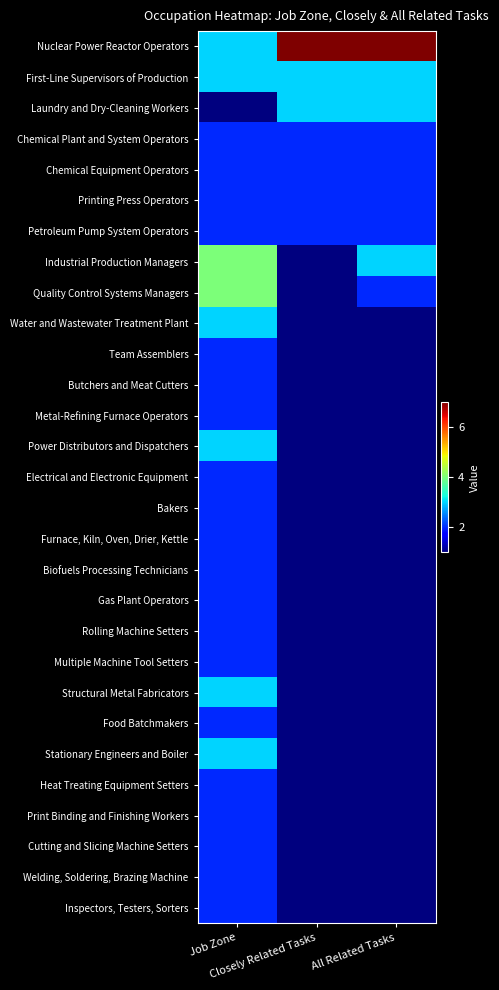

Which series has the widest spread of values?

Nuclear Power Reactor Operators